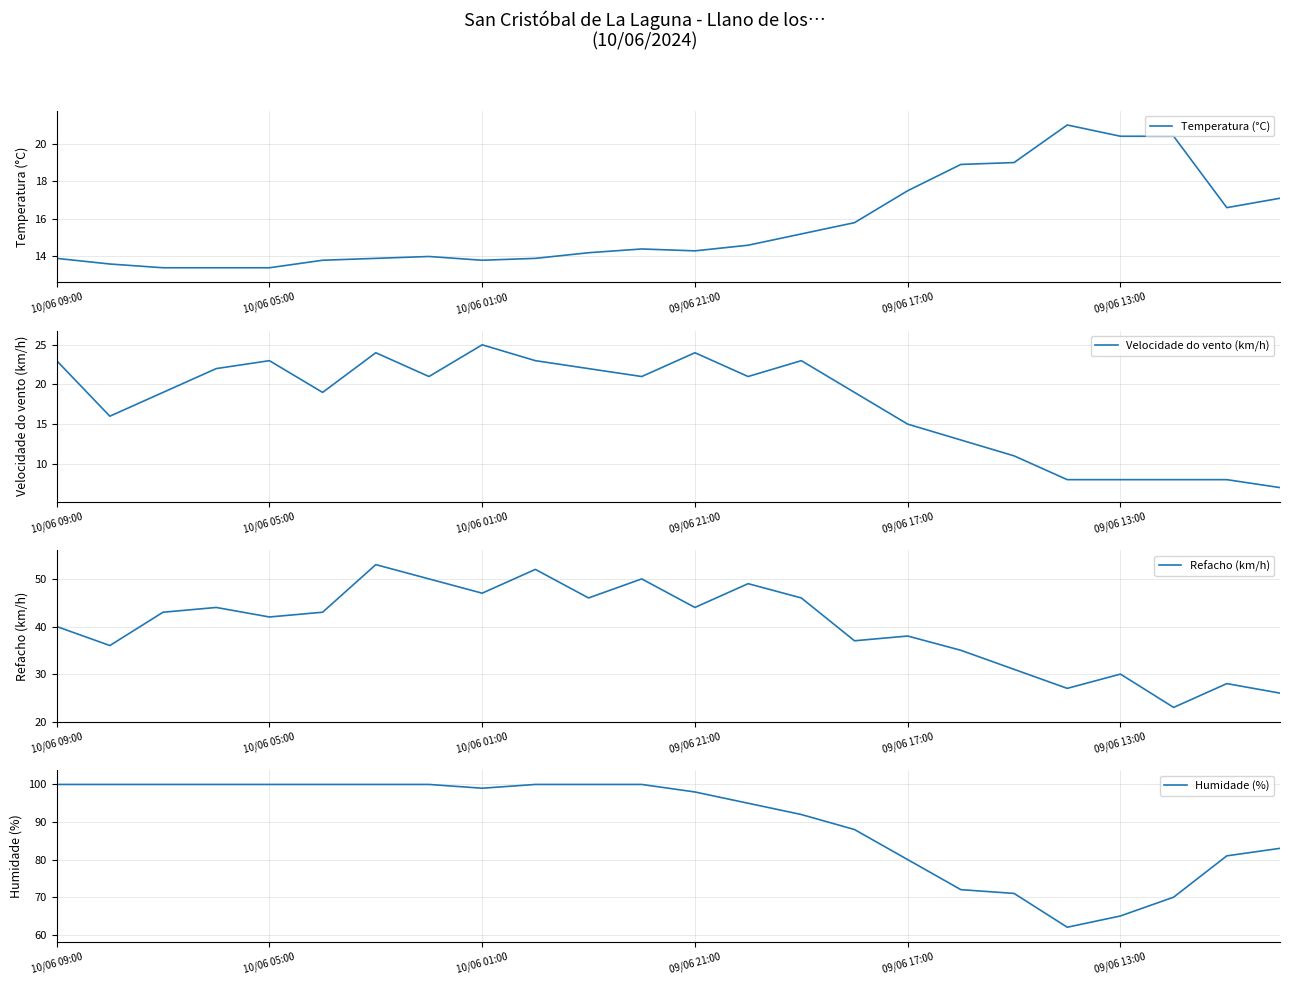

Which series has the widest spread of values?

Humidade (%)